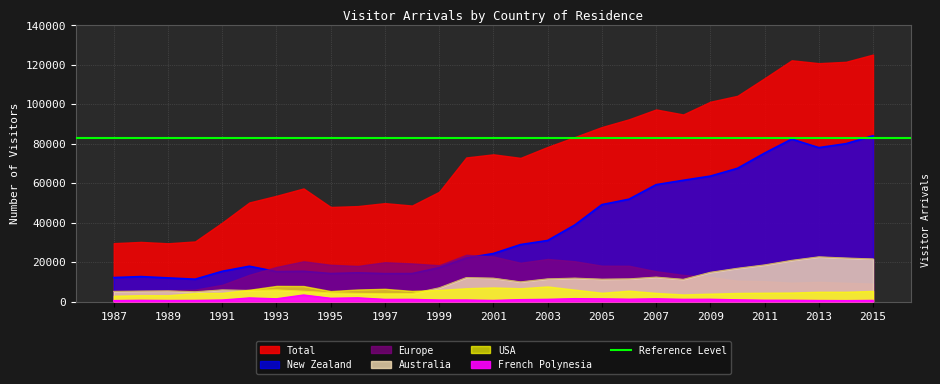

Between 1987 and 2007, which is larger?

2007